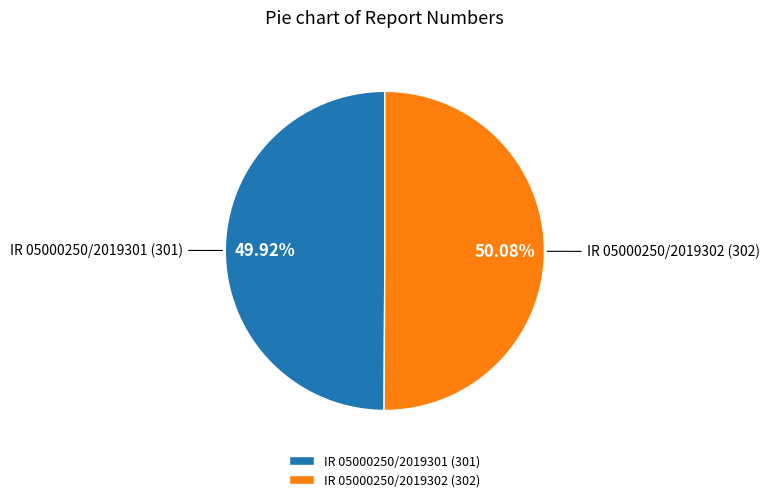

Is it true that IR 05000250/2019301 is 36% of the pie?

False